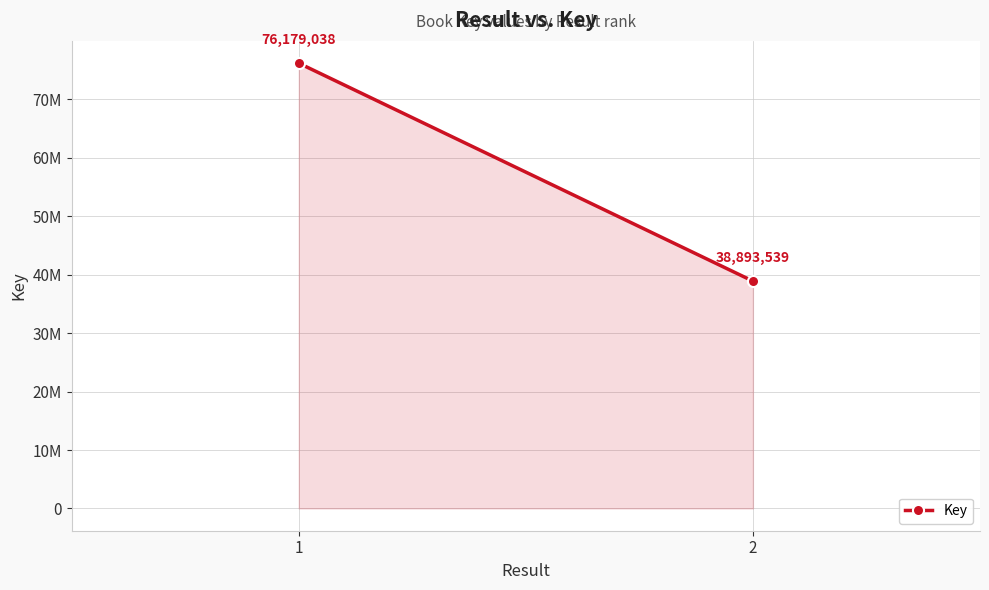

Between 1 and 2, which is larger?

1